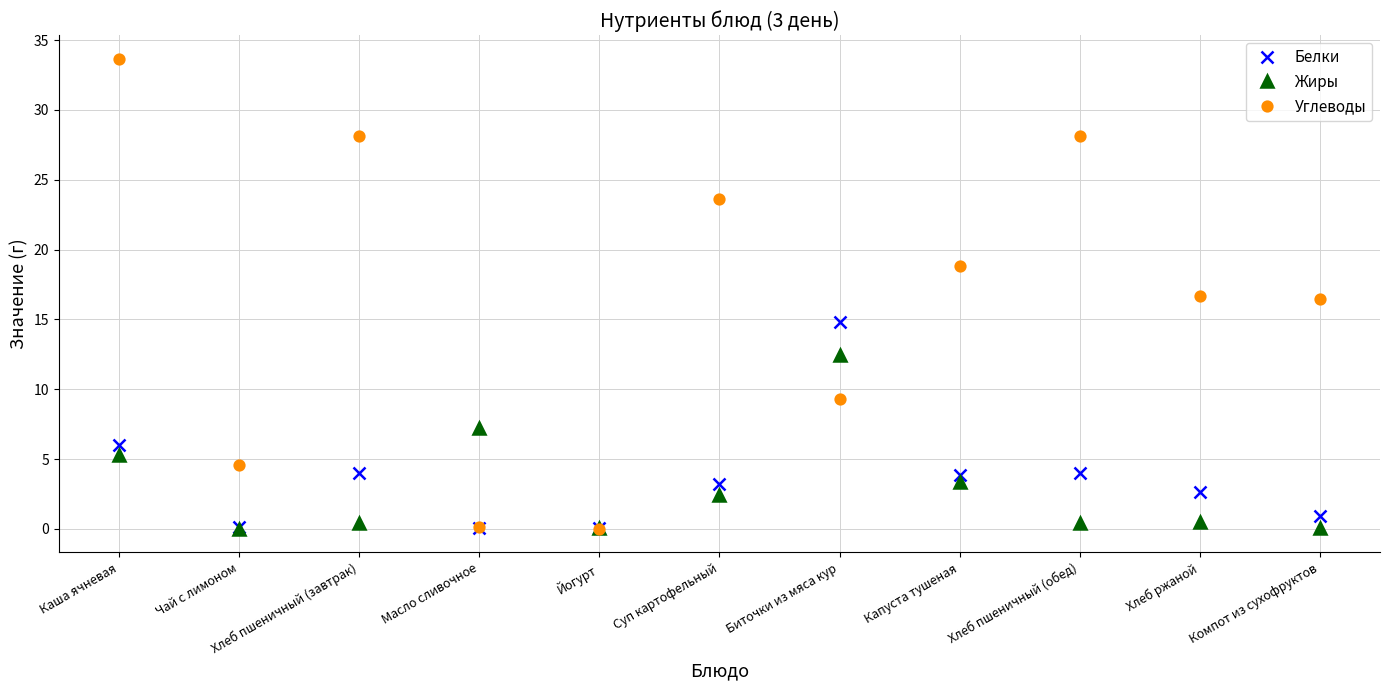

True or false: Углеводы has more than 0 interior local peaks.

True